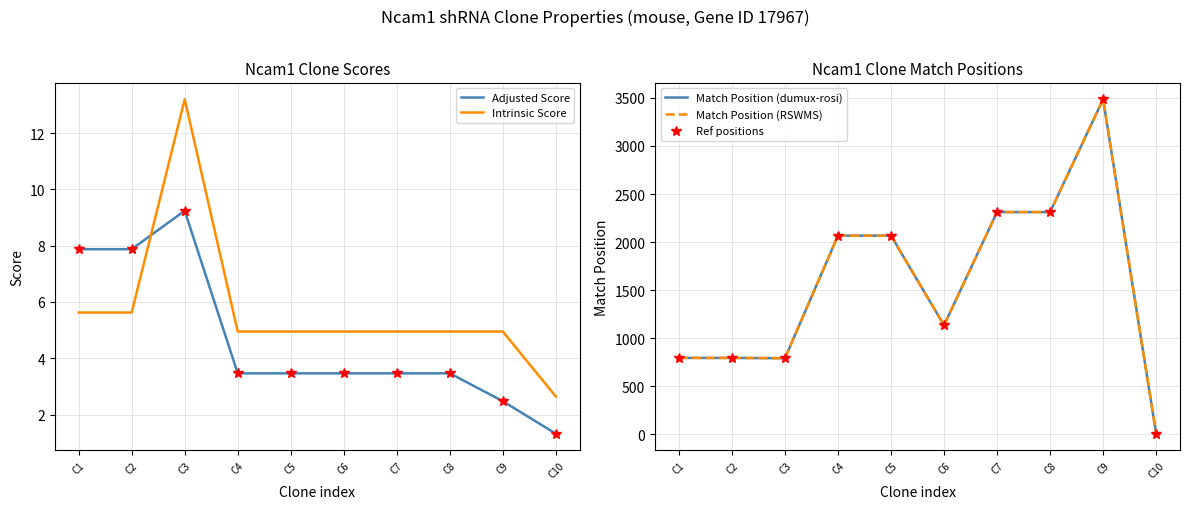

True or false: Match Position (RSWMS) and Intrinsic Score cross at least once.

False